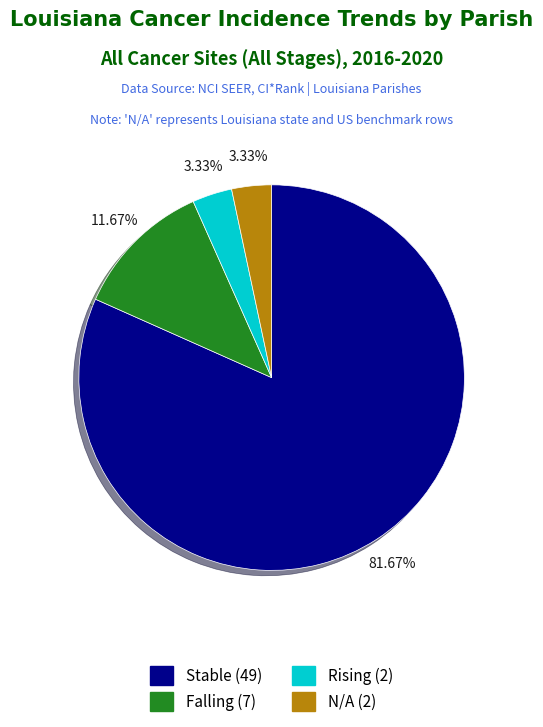

Is there a majority slice in this chart?

Yes